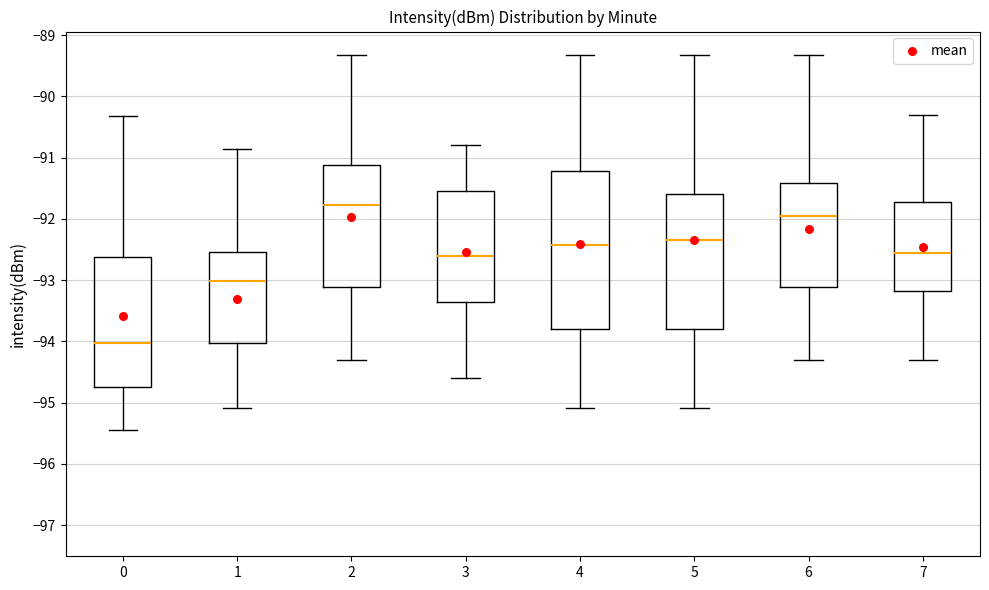

Which box's median line is the highest?

2